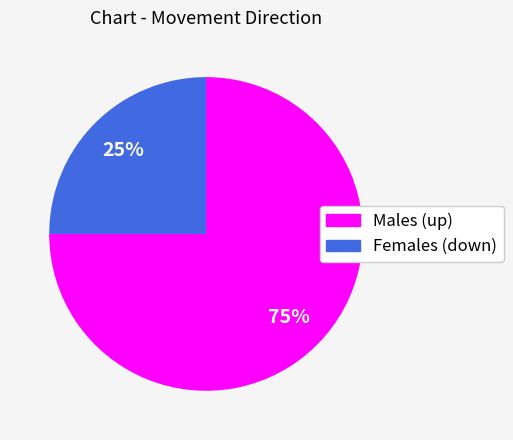

Which category has the smallest portion of the pie?

Females (down)